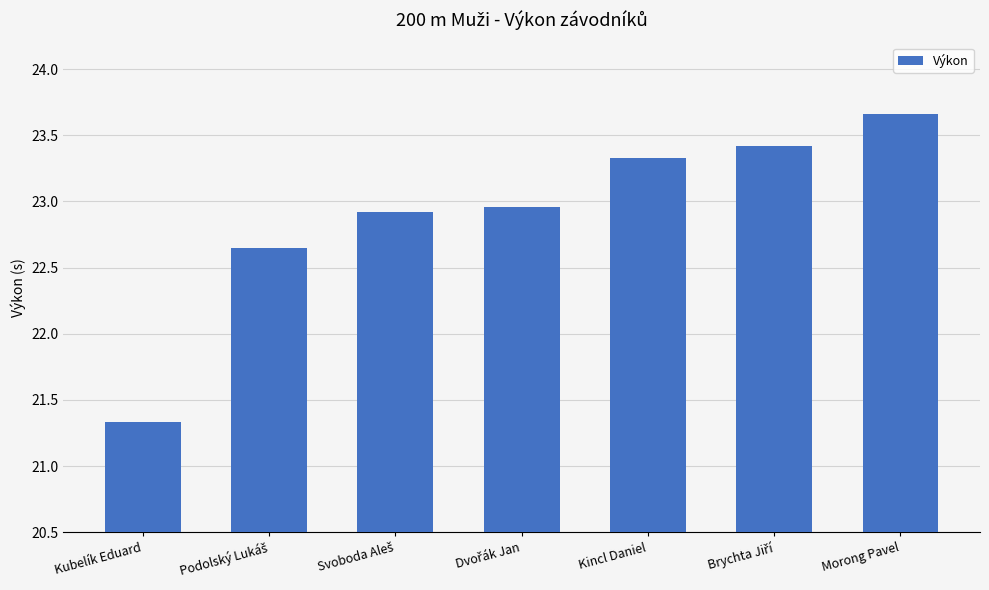

Is it true that the value at Kincl Daniel is 5.8?

False